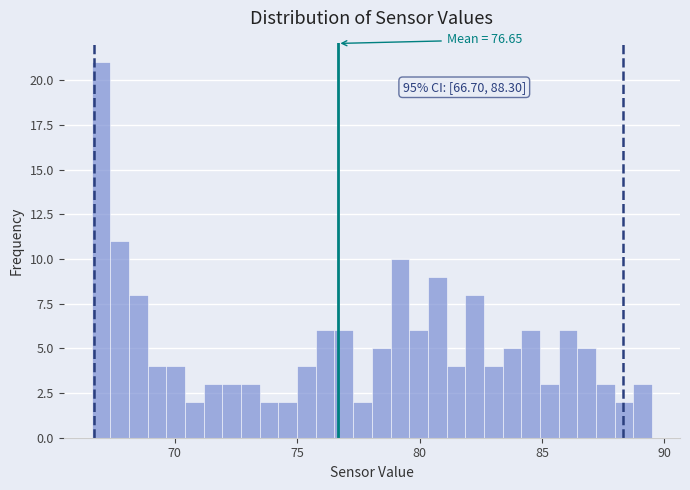

Around what value on the x-axis is the tallest bar? Give the approximate position of its centre, as read against the axis.

67.0